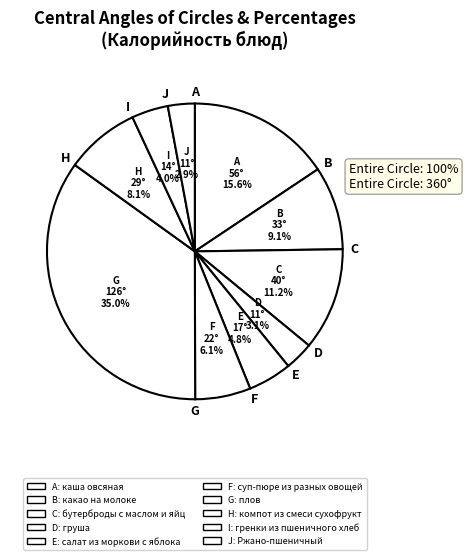

Count the number of slices in the pie.

10